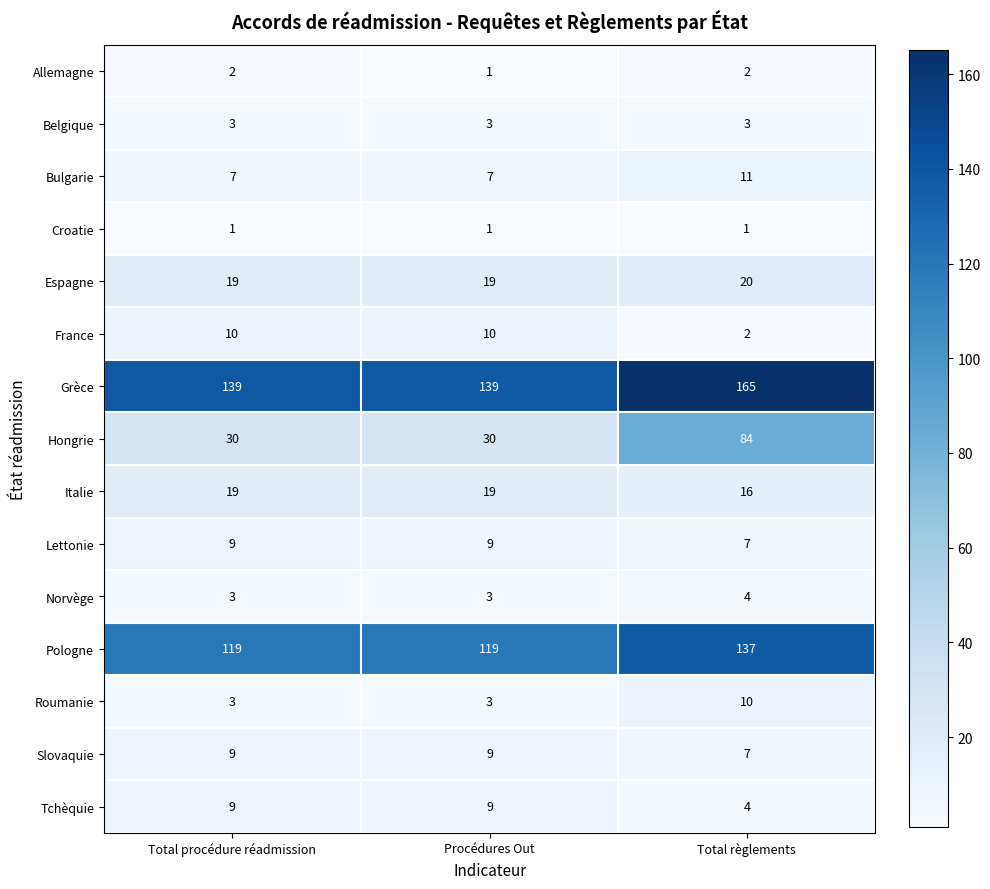

The value of Slovaquie at Total procédure réadmission is 9. True or false?

True